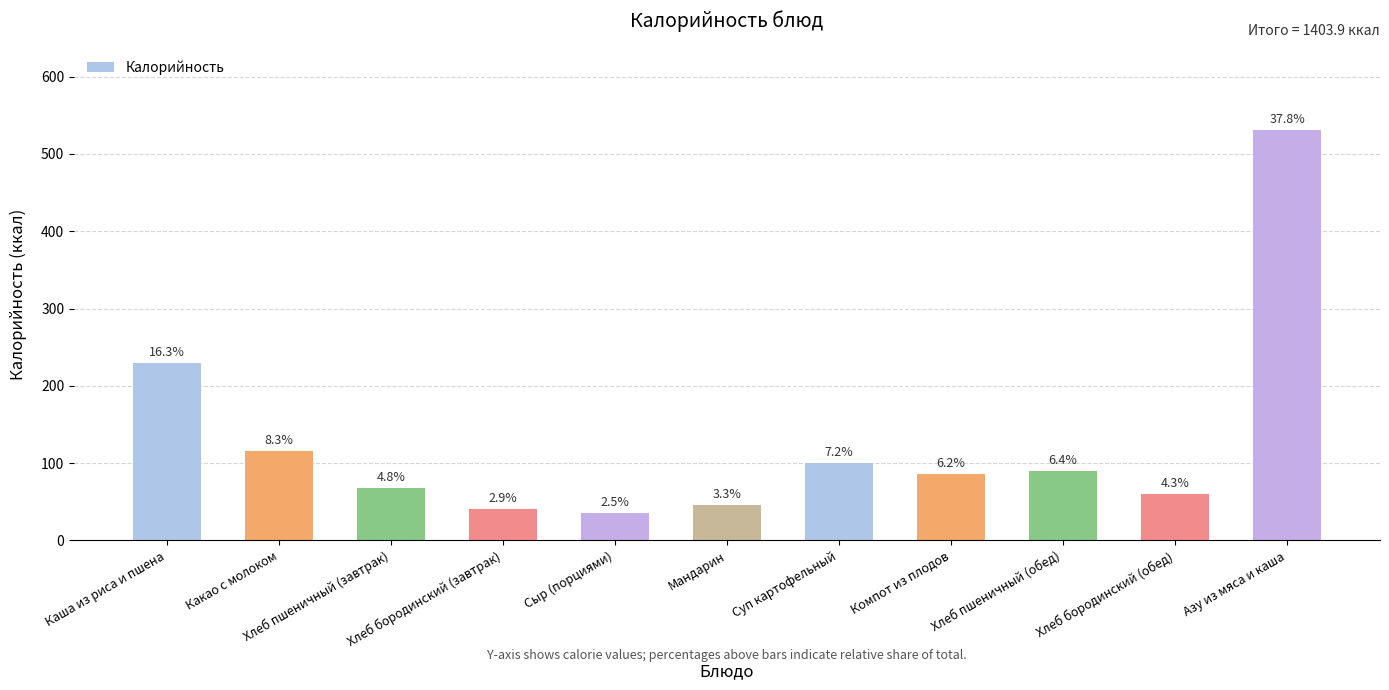

Does the chart contain any negative values?

No